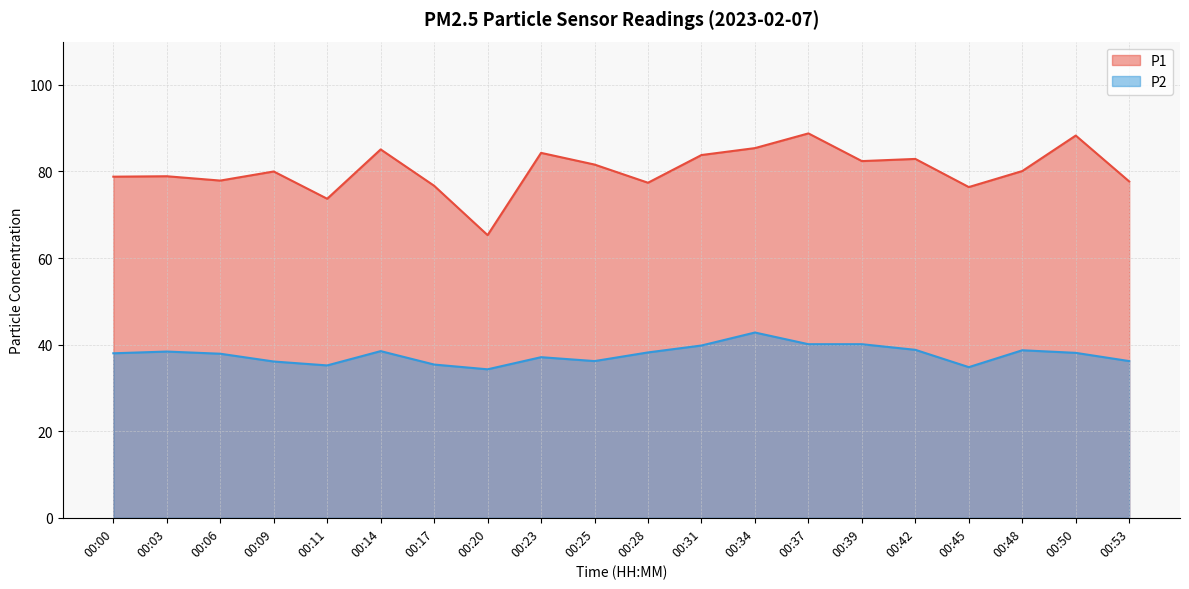

What is the difference between the maximum and minimum values in the P1 series?

23.5